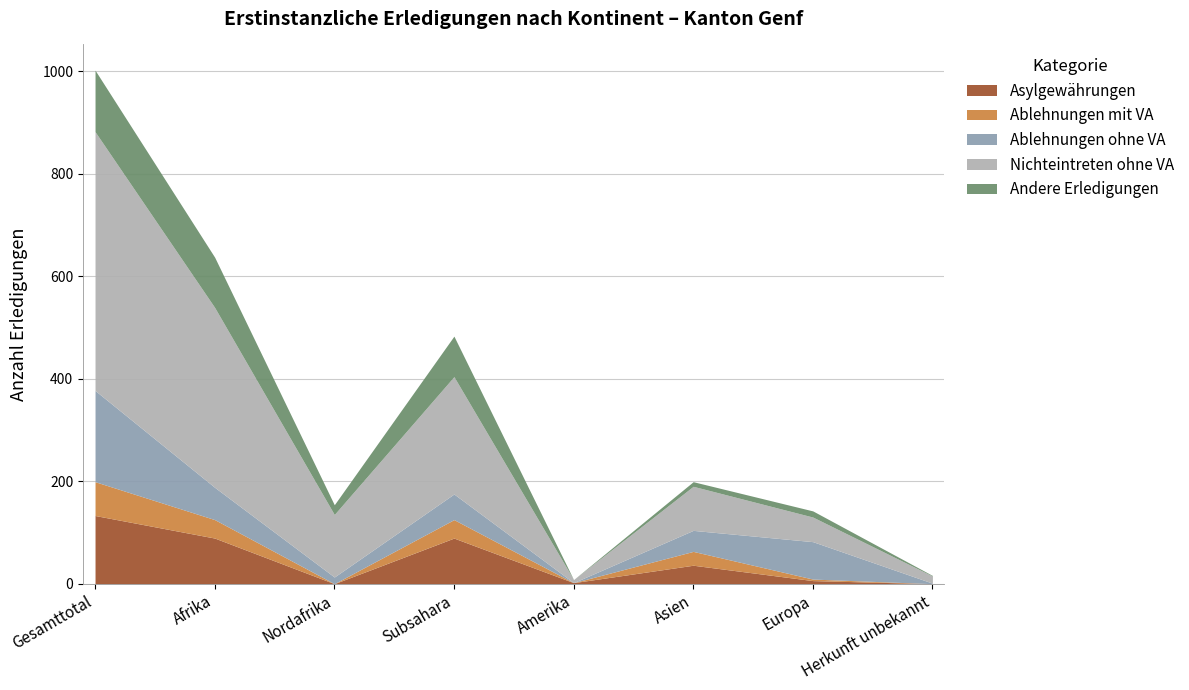

How many interior local valleys does the Asylgewährungen series have?

2